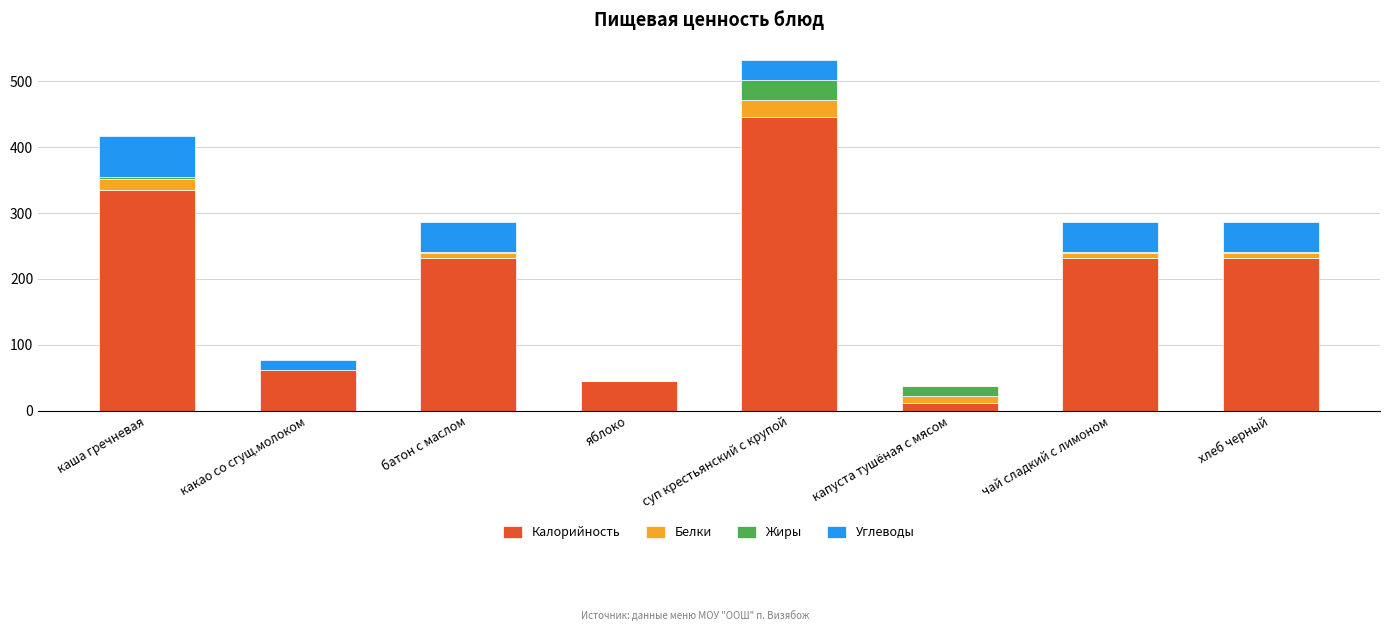

What is the highest value of the Калорийность series?

446.0